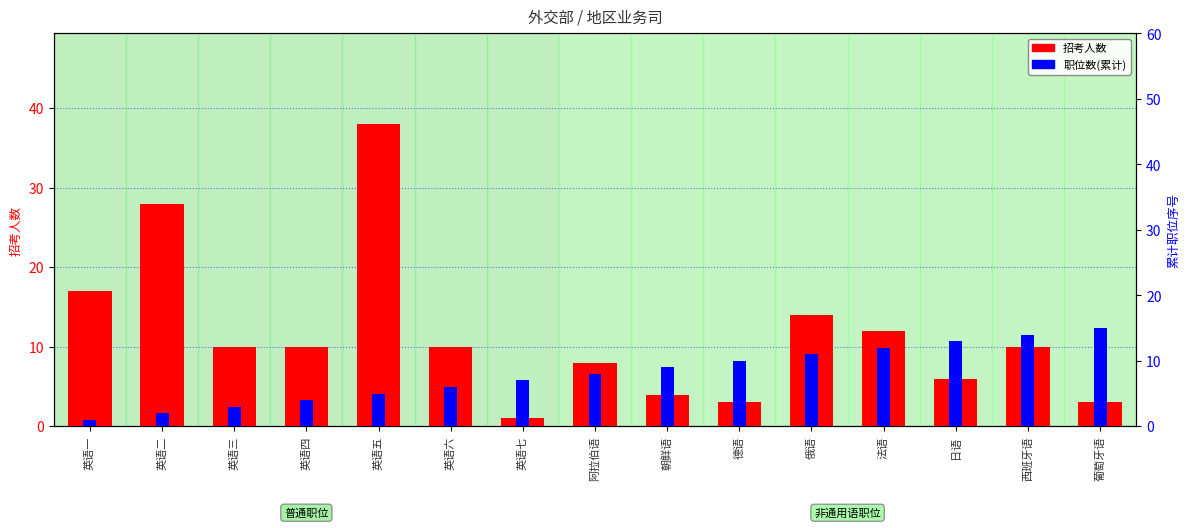

What is the sum of the 招考人数 values at 英语六 and 英语五?

48